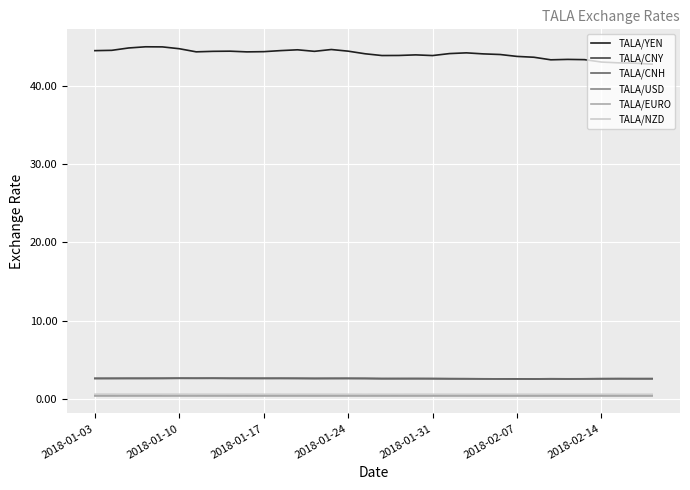

Which series has the largest total across all categories?

TALA/YEN